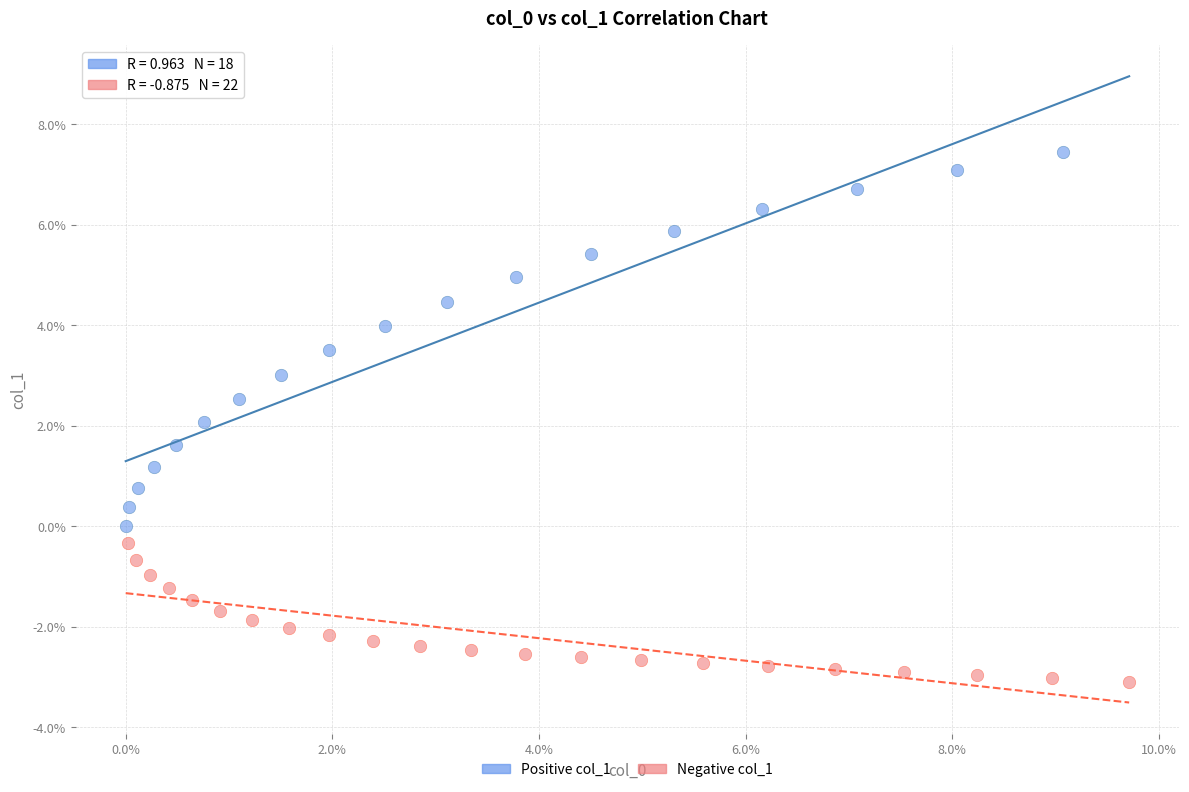

Which series has the widest spread of Y values?

Positive col_1